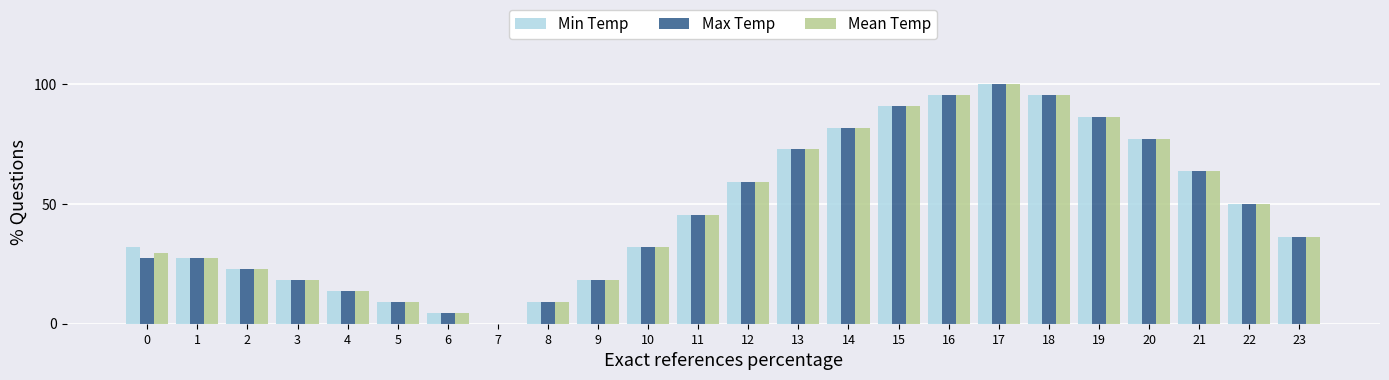

Does the chart contain stacked bars?

No